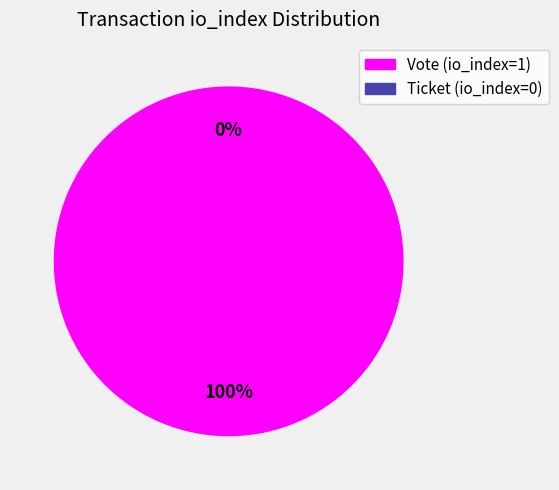

Rank the categories by value from lowest to highest.

Ticket (io_index=0), Vote (io_index=1)